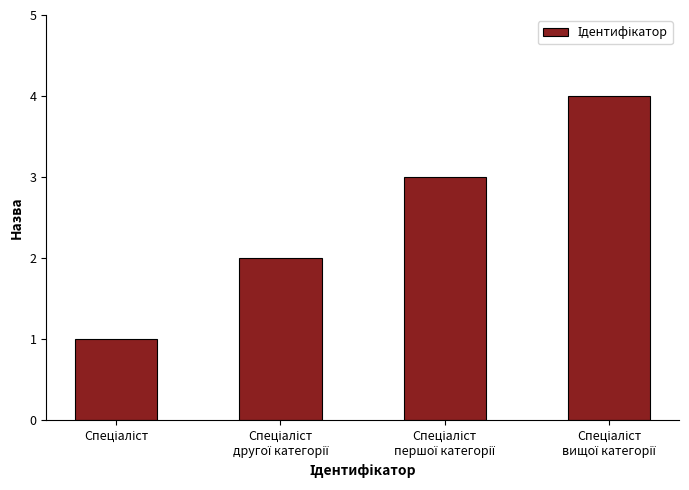

What is the sum of all values?

10